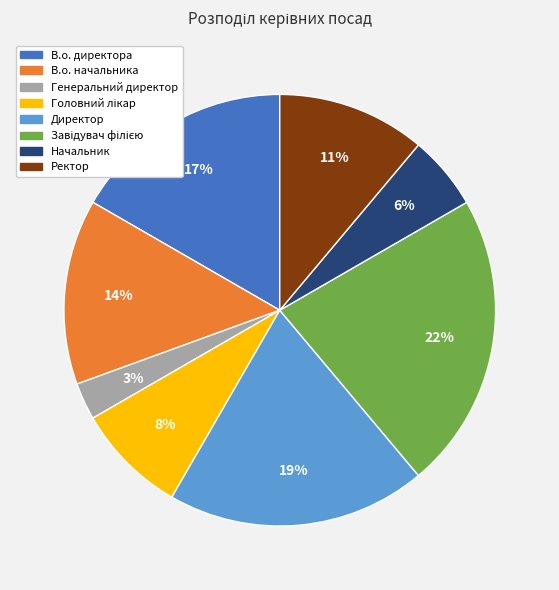

Is В.о. начальника the majority of the pie?

No